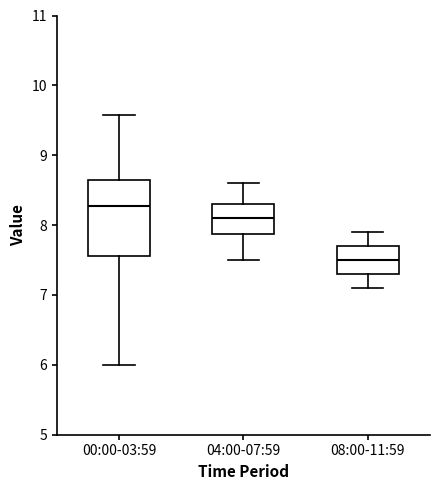

Reading left to right, transcribe this box plot: for each box, give where its median line is, the range the box spans, and where its two whiskers end, as read against the y-axis. The values are not printed on the chart, so give them approximately, as read against the axis.

00:00-03:59: median 8.3, box 7.6 to 8.6, whiskers 6.0 to 9.6
04:00-07:59: median 8.1, box 7.9 to 8.3, whiskers 7.5 to 8.6
08:00-11:59: median 7.5, box 7.3 to 7.7, whiskers 7.1 to 7.9